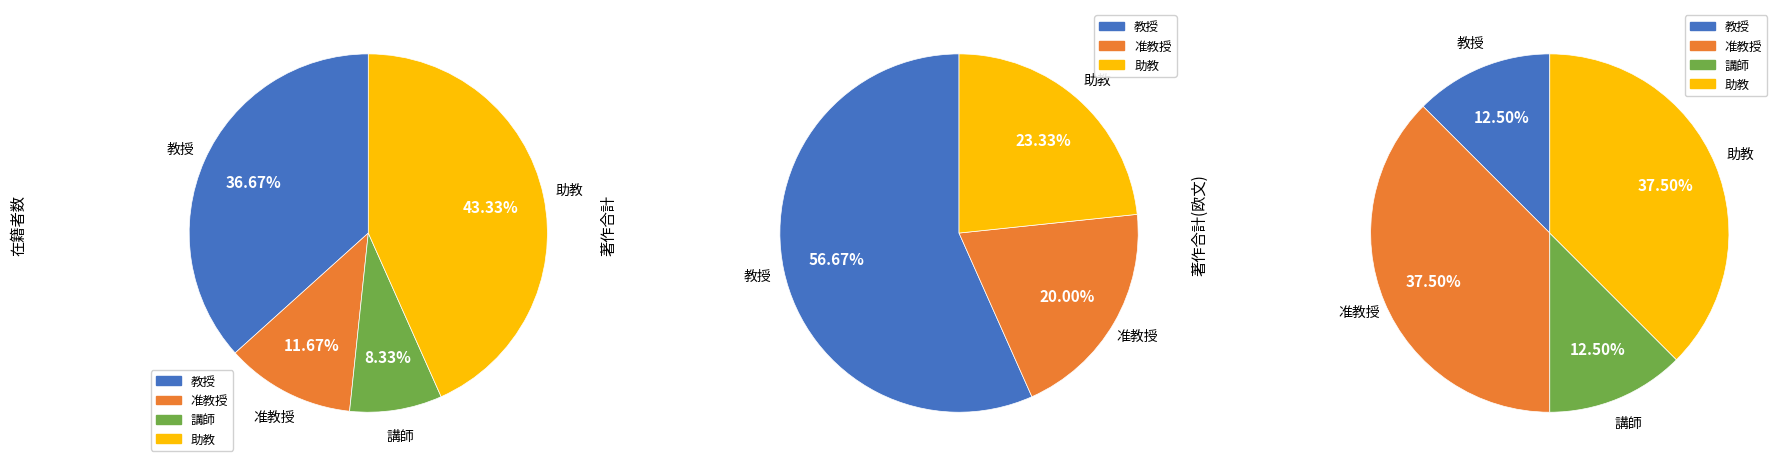

Does any single category account for the majority?

No